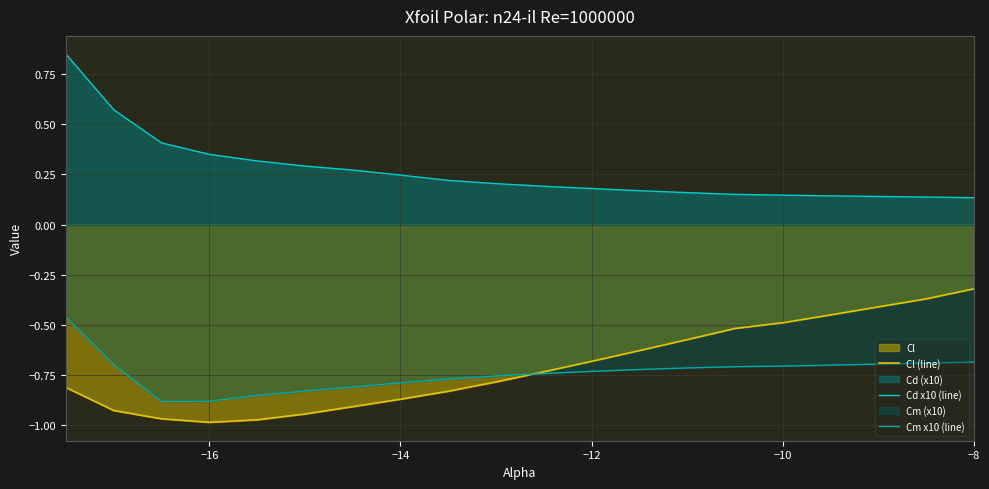

List the series in order of their peak value, lowest first.

Cm x10 (line), Cl (line), Cd x10 (line)